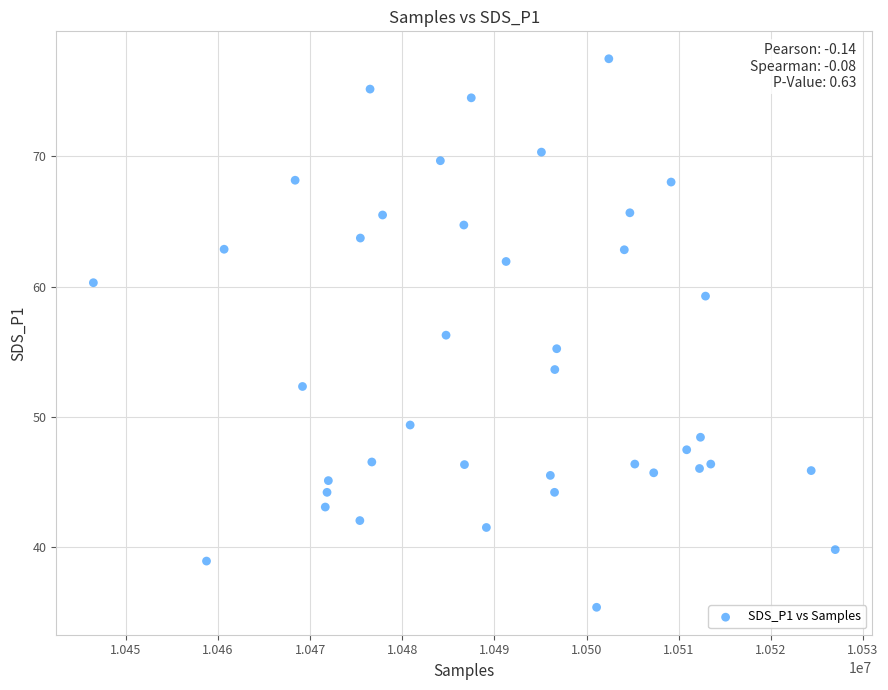

What is the range of X values (max minus min)?

80528.0